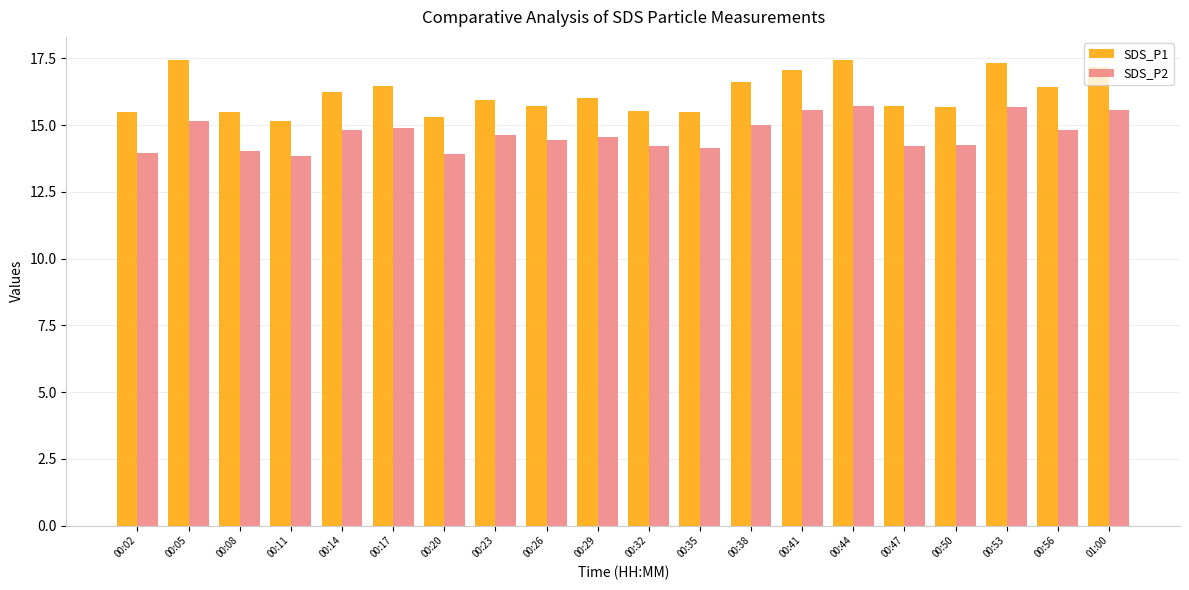

What position from the right is 00:44?

6